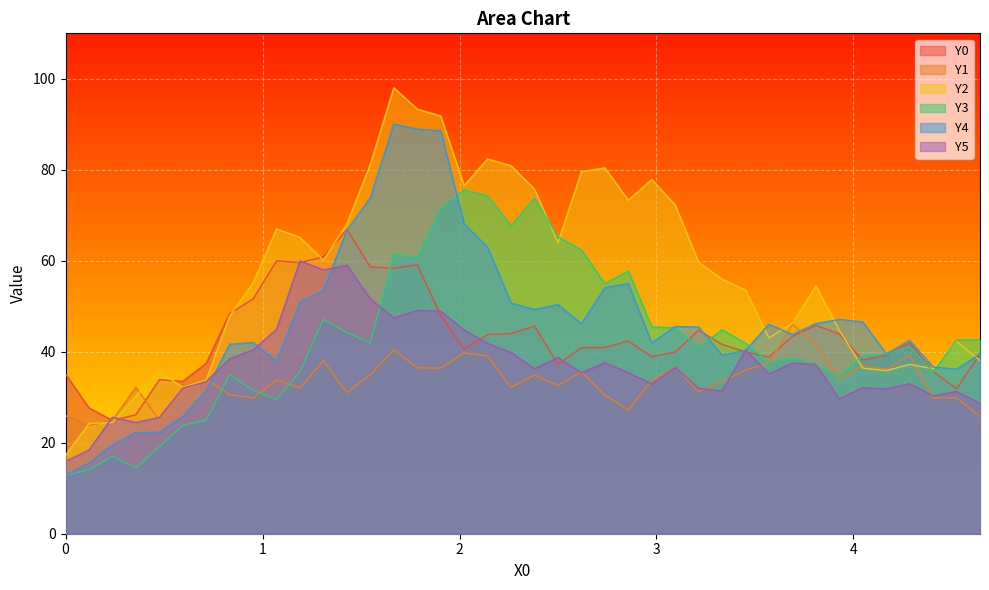

The Y2 series shows 72.3 at 3.0949. True or false?

True